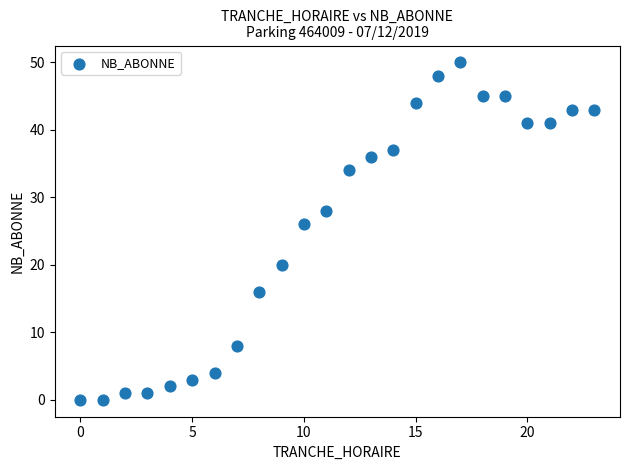

What is the range of X values (max minus min)?

23